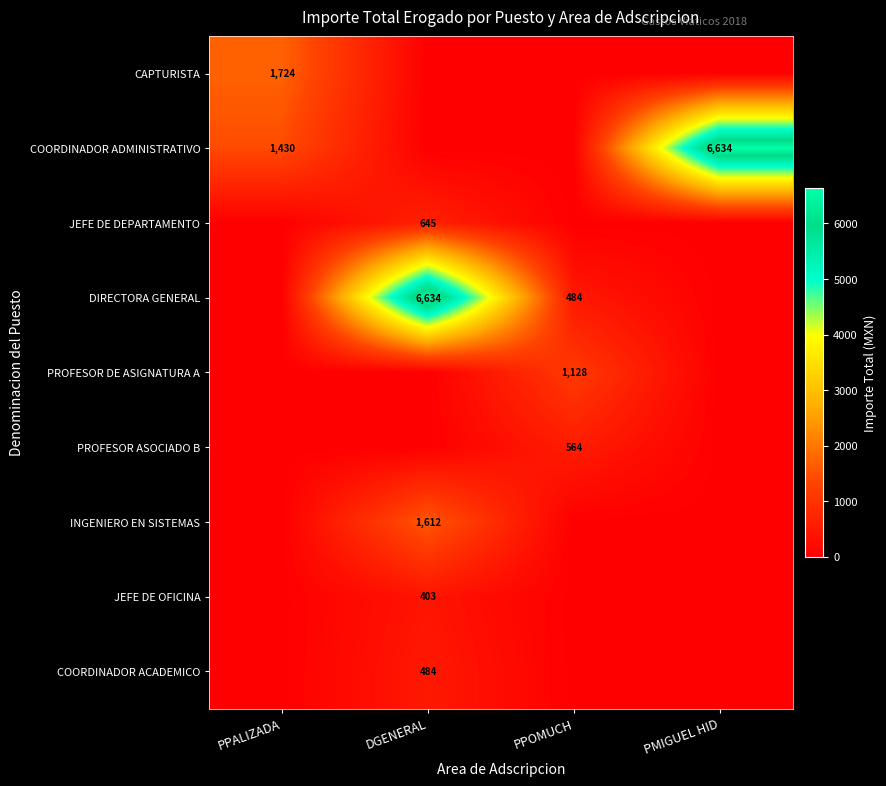

The COORDINADOR ADMINISTRATIVO series shows 9975 at PMIGUEL HID. True or false?

False